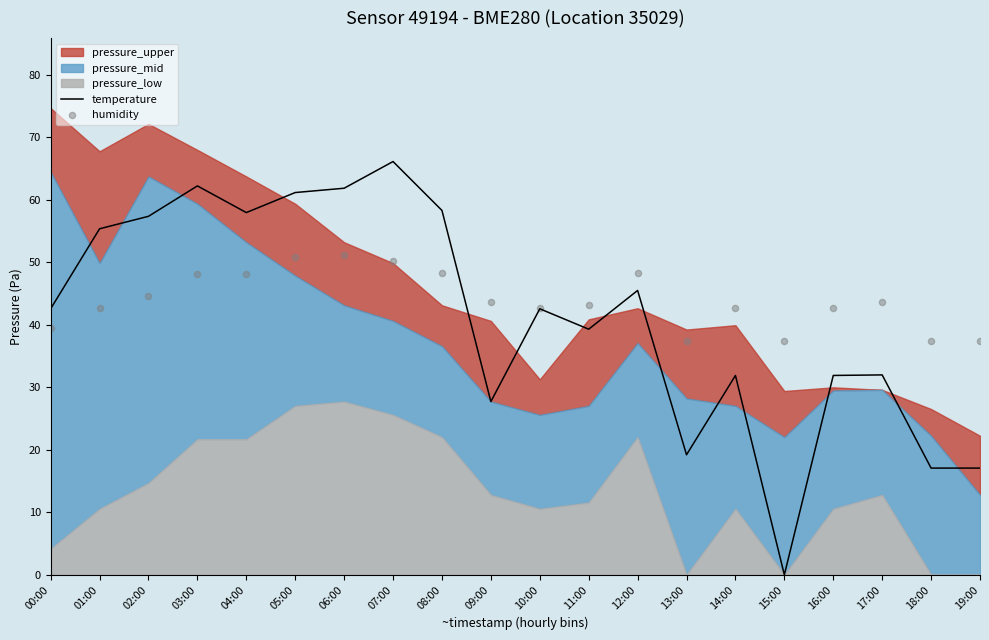

The temperature series shows 31.9 at 14:00. True or false?

True